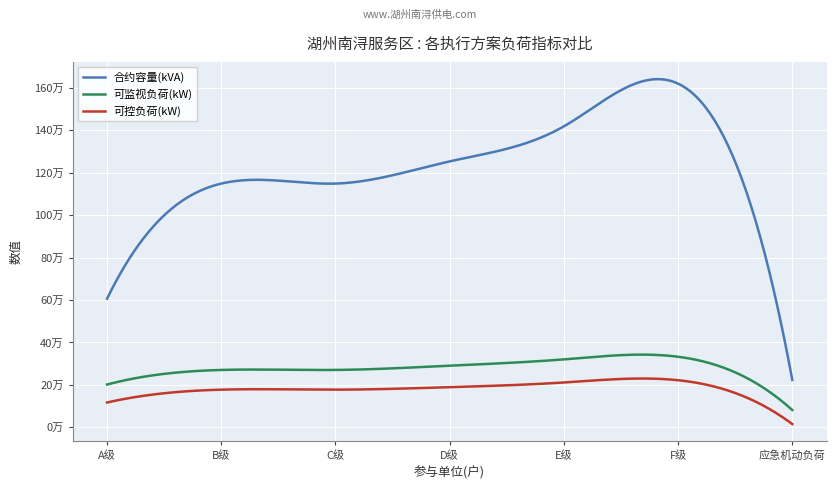

True or false: 合约容量(kVA) and 可控负荷(kW) intersect in this chart.

False